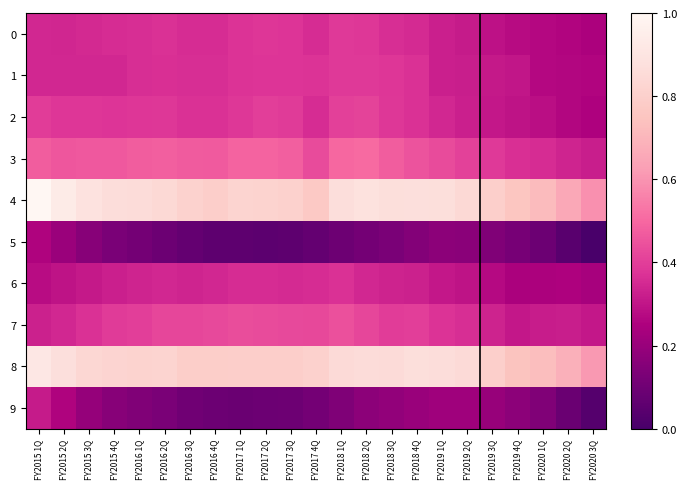

Reading left to right, what are all the values shown in this chart?

0: FY2015 1Q=0.3	FY2015 2Q=0.3	FY2015 3Q=0.4	FY2015 4Q=0.4	FY2016 1Q=0.4	FY2016 2Q=0.4	FY2016 3Q=0.4	FY2016 4Q=0.4	FY2017 1Q=0.4	FY2017 2Q=0.4	FY2017 3Q=0.4	FY2017 4Q=0.4	FY2018 1Q=0.4	FY2018 2Q=0.4	FY2018 3Q=0.4	FY2018 4Q=0.4	FY2019 1Q=0.3	FY2019 2Q=0.3	FY2019 3Q=0.3	FY2019 4Q=0.3	FY2020 1Q=0.3	FY2020 2Q=0.3	FY2020 3Q=0.2
1: FY2015 1Q=0.3	FY2015 2Q=0.3	FY2015 3Q=0.3	FY2015 4Q=0.3	FY2016 1Q=0.4	FY2016 2Q=0.4	FY2016 3Q=0.4	FY2016 4Q=0.4	FY2017 1Q=0.4	FY2017 2Q=0.4	FY2017 3Q=0.4	FY2017 4Q=0.4	FY2018 1Q=0.4	FY2018 2Q=0.4	FY2018 3Q=0.4	FY2018 4Q=0.4	FY2019 1Q=0.3	FY2019 2Q=0.3	FY2019 3Q=0.3	FY2019 4Q=0.3	FY2020 1Q=0.3	FY2020 2Q=0.3	FY2020 3Q=0.3
2: FY2015 1Q=0.4	FY2015 2Q=0.4	FY2015 3Q=0.4	FY2015 4Q=0.4	FY2016 1Q=0.4	FY2016 2Q=0.4	FY2016 3Q=0.4	FY2016 4Q=0.4	FY2017 1Q=0.4	FY2017 2Q=0.4	FY2017 3Q=0.4	FY2017 4Q=0.4	FY2018 1Q=0.4	FY2018 2Q=0.4	FY2018 3Q=0.4	FY2018 4Q=0.4	FY2019 1Q=0.3	FY2019 2Q=0.3	FY2019 3Q=0.3	FY2019 4Q=0.3	FY2020 1Q=0.3	FY2020 2Q=0.3	FY2020 3Q=0.3
3: FY2015 1Q=0.5	FY2015 2Q=0.5	FY2015 3Q=0.5	FY2015 4Q=0.5	FY2016 1Q=0.5	FY2016 2Q=0.5	FY2016 3Q=0.5	FY2016 4Q=0.5	FY2017 1Q=0.5	FY2017 2Q=0.5	FY2017 3Q=0.5	FY2017 4Q=0.4	FY2018 1Q=0.5	FY2018 2Q=0.5	FY2018 3Q=0.5	FY2018 4Q=0.5	FY2019 1Q=0.4	FY2019 2Q=0.4	FY2019 3Q=0.4	FY2019 4Q=0.4	FY2020 1Q=0.4	FY2020 2Q=0.3	FY2020 3Q=0.3
4: FY2015 1Q=1.0	FY2015 2Q=0.9	FY2015 3Q=0.9	FY2015 4Q=0.9	FY2016 1Q=0.9	FY2016 2Q=0.8	FY2016 3Q=0.8	FY2016 4Q=0.8	FY2017 1Q=0.8	FY2017 2Q=0.8	FY2017 3Q=0.8	FY2017 4Q=0.8	FY2018 1Q=0.9	FY2018 2Q=0.9	FY2018 3Q=0.9	FY2018 4Q=0.9	FY2019 1Q=0.9	FY2019 2Q=0.8	FY2019 3Q=0.8	FY2019 4Q=0.8	FY2020 1Q=0.7	FY2020 2Q=0.7	FY2020 3Q=0.6
5: FY2015 1Q=0.3	FY2015 2Q=0.2	FY2015 3Q=0.2	FY2015 4Q=0.1	FY2016 1Q=0.1	FY2016 2Q=0.1	FY2016 3Q=0.1	FY2016 4Q=0.1	FY2017 1Q=0.1	FY2017 2Q=0.1	FY2017 3Q=0.1	FY2017 4Q=0.1	FY2018 1Q=0.1	FY2018 2Q=0.1	FY2018 3Q=0.1	FY2018 4Q=0.2	FY2019 1Q=0.2	FY2019 2Q=0.2	FY2019 3Q=0.1	FY2019 4Q=0.1	FY2020 1Q=0.1	FY2020 2Q=0.0	FY2020 3Q=0.0
6: FY2015 1Q=0.3	FY2015 2Q=0.3	FY2015 3Q=0.3	FY2015 4Q=0.3	FY2016 1Q=0.3	FY2016 2Q=0.3	FY2016 3Q=0.3	FY2016 4Q=0.3	FY2017 1Q=0.4	FY2017 2Q=0.4	FY2017 3Q=0.4	FY2017 4Q=0.4	FY2018 1Q=0.4	FY2018 2Q=0.3	FY2018 3Q=0.3	FY2018 4Q=0.3	FY2019 1Q=0.3	FY2019 2Q=0.3	FY2019 3Q=0.3	FY2019 4Q=0.2	FY2020 1Q=0.2	FY2020 2Q=0.3	FY2020 3Q=0.2
7: FY2015 1Q=0.3	FY2015 2Q=0.3	FY2015 3Q=0.4	FY2015 4Q=0.4	FY2016 1Q=0.4	FY2016 2Q=0.4	FY2016 3Q=0.4	FY2016 4Q=0.4	FY2017 1Q=0.4	FY2017 2Q=0.4	FY2017 3Q=0.4	FY2017 4Q=0.4	FY2018 1Q=0.4	FY2018 2Q=0.4	FY2018 3Q=0.4	FY2018 4Q=0.4	FY2019 1Q=0.4	FY2019 2Q=0.4	FY2019 3Q=0.3	FY2019 4Q=0.3	FY2020 1Q=0.3	FY2020 2Q=0.3	FY2020 3Q=0.3
8: FY2015 1Q=0.9	FY2015 2Q=0.9	FY2015 3Q=0.8	FY2015 4Q=0.8	FY2016 1Q=0.8	FY2016 2Q=0.8	FY2016 3Q=0.8	FY2016 4Q=0.8	FY2017 1Q=0.8	FY2017 2Q=0.8	FY2017 3Q=0.8	FY2017 4Q=0.8	FY2018 1Q=0.8	FY2018 2Q=0.9	FY2018 3Q=0.9	FY2018 4Q=0.9	FY2019 1Q=0.9	FY2019 2Q=0.8	FY2019 3Q=0.8	FY2019 4Q=0.7	FY2020 1Q=0.7	FY2020 2Q=0.7	FY2020 3Q=0.6
9: FY2015 1Q=0.3	FY2015 2Q=0.3	FY2015 3Q=0.2	FY2015 4Q=0.2	FY2016 1Q=0.1	FY2016 2Q=0.1	FY2016 3Q=0.1	FY2016 4Q=0.1	FY2017 1Q=0.1	FY2017 2Q=0.1	FY2017 3Q=0.1	FY2017 4Q=0.1	FY2018 1Q=0.1	FY2018 2Q=0.2	FY2018 3Q=0.2	FY2018 4Q=0.2	FY2019 1Q=0.2	FY2019 2Q=0.2	FY2019 3Q=0.2	FY2019 4Q=0.2	FY2020 1Q=0.1	FY2020 2Q=0.1	FY2020 3Q=0.0